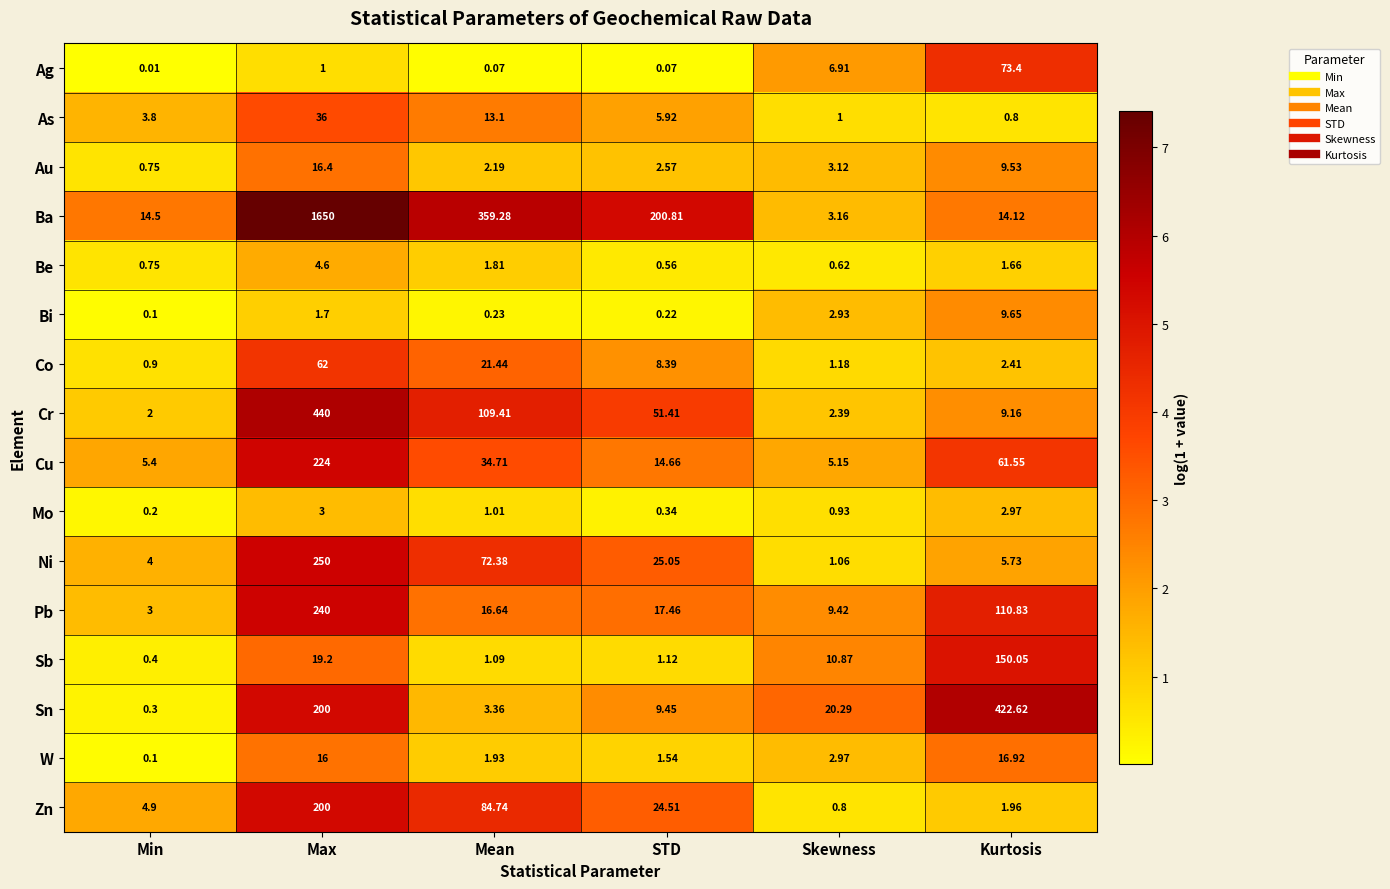

What is the total value across all series at Mean?

723.4